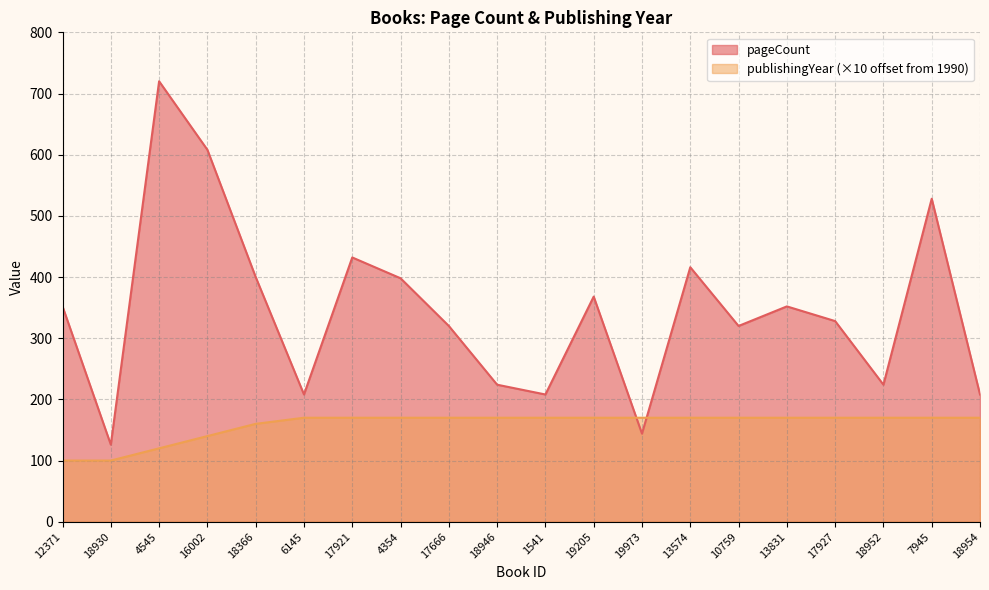

How many lines are shown in the chart?

2